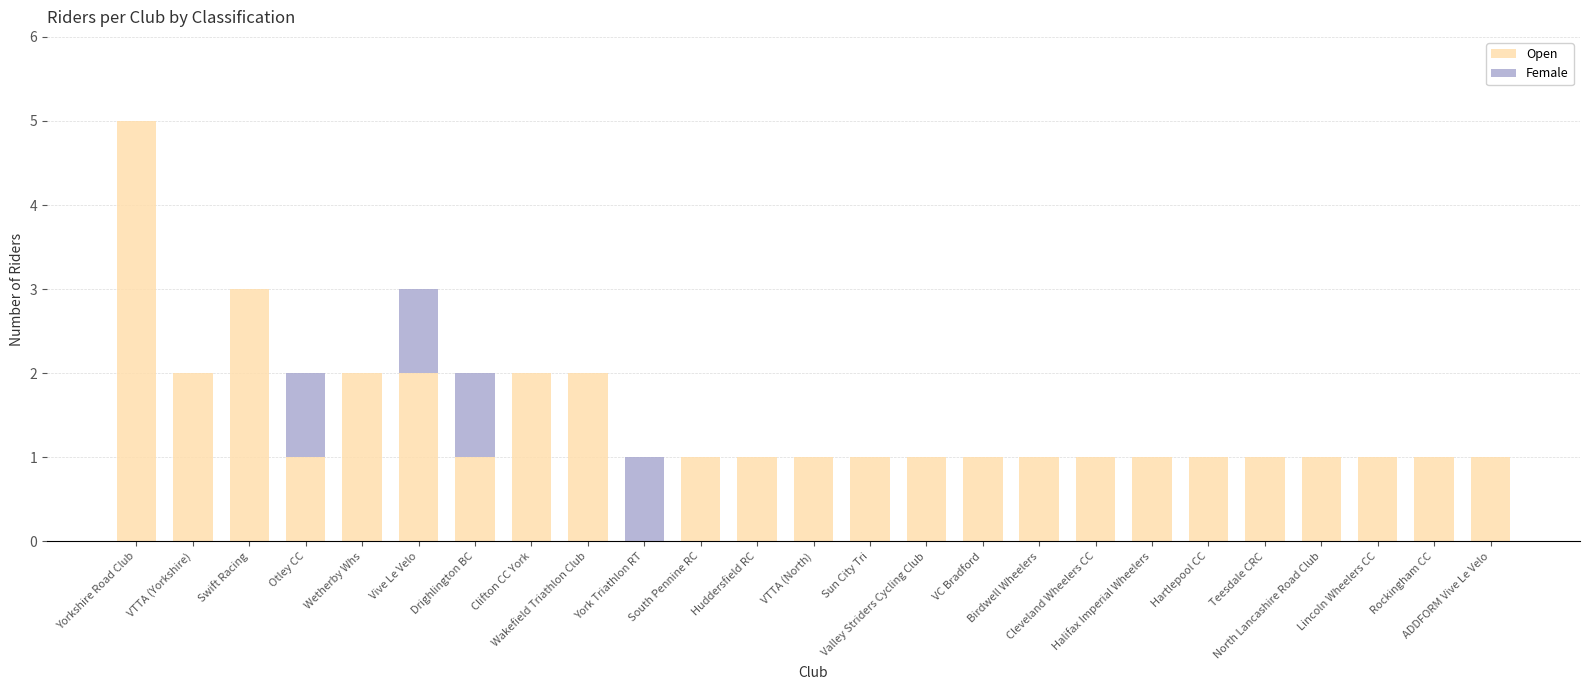

What is the highest value of the Open series?

5